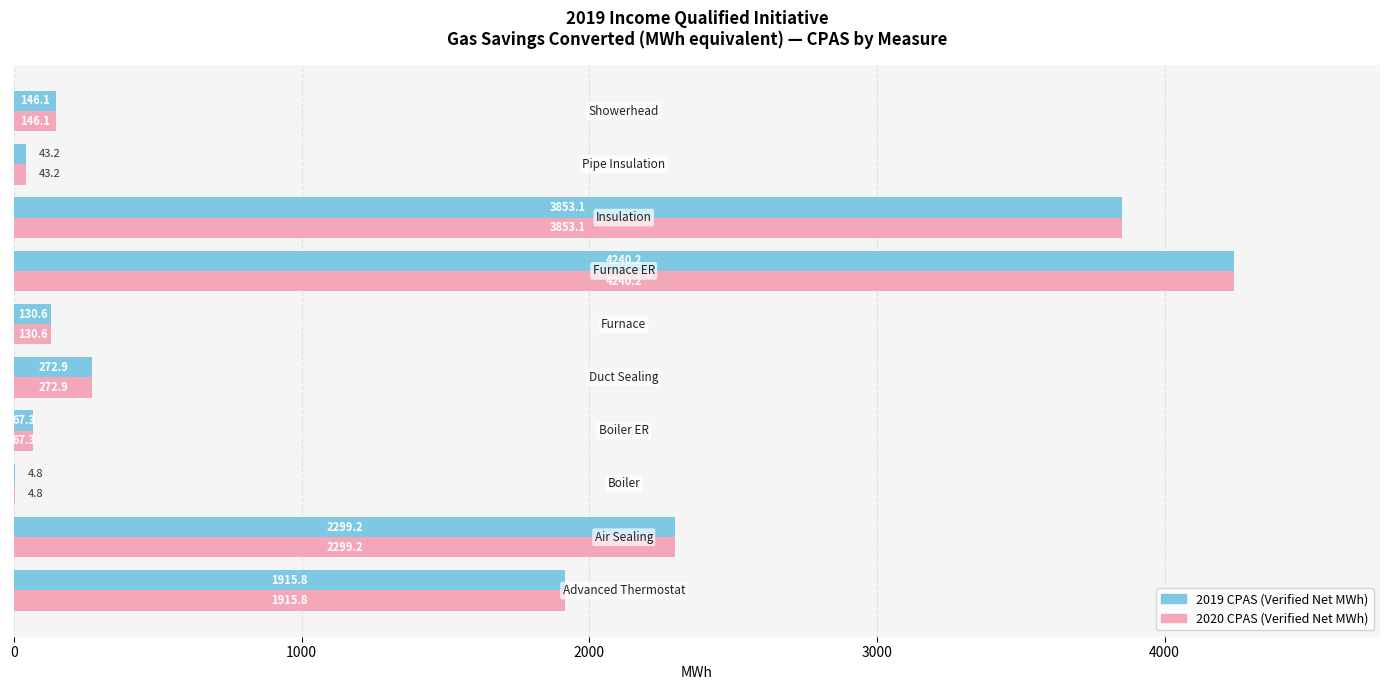

What is the maximum value for 2020 CPAS (Verified Net MWh)?

4240.2